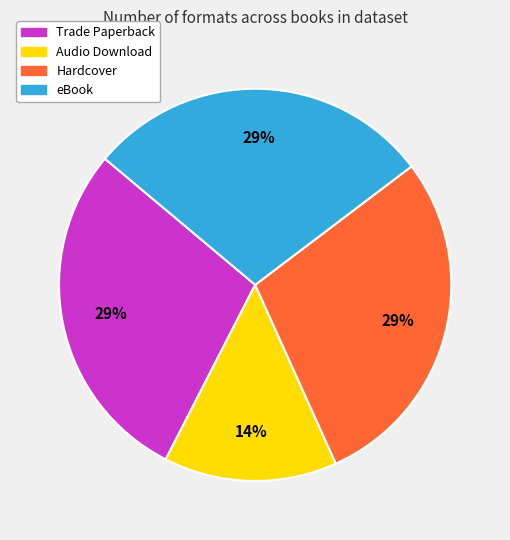

What percentage is the eBook slice, to the nearest percent?

29%